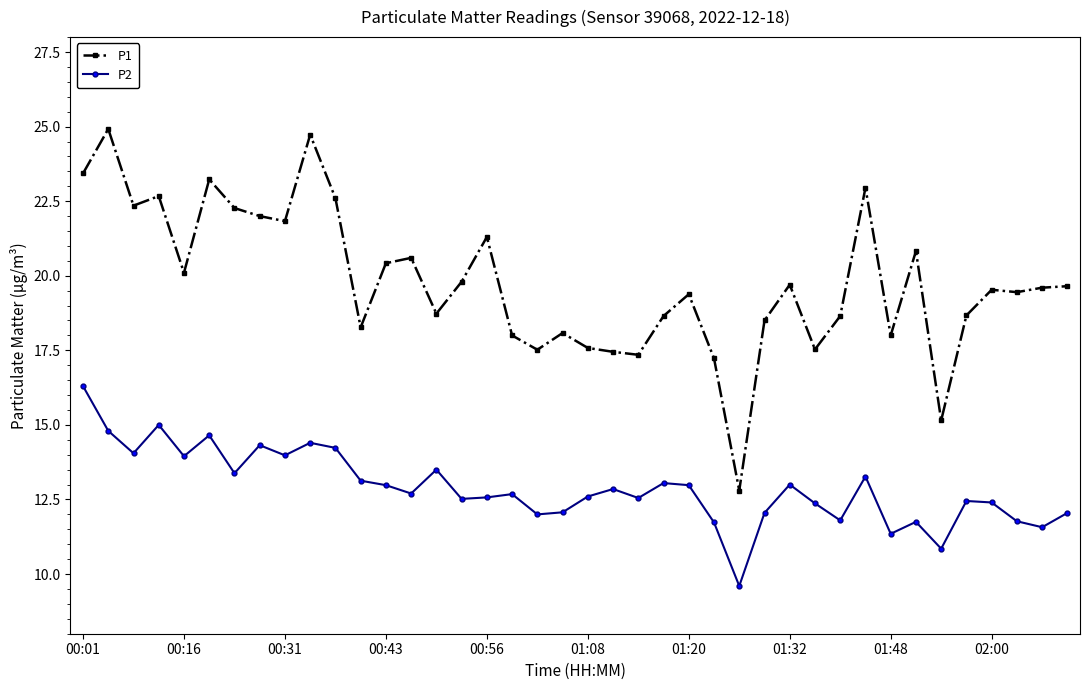

Which series has the largest range (max minus min)?

P1